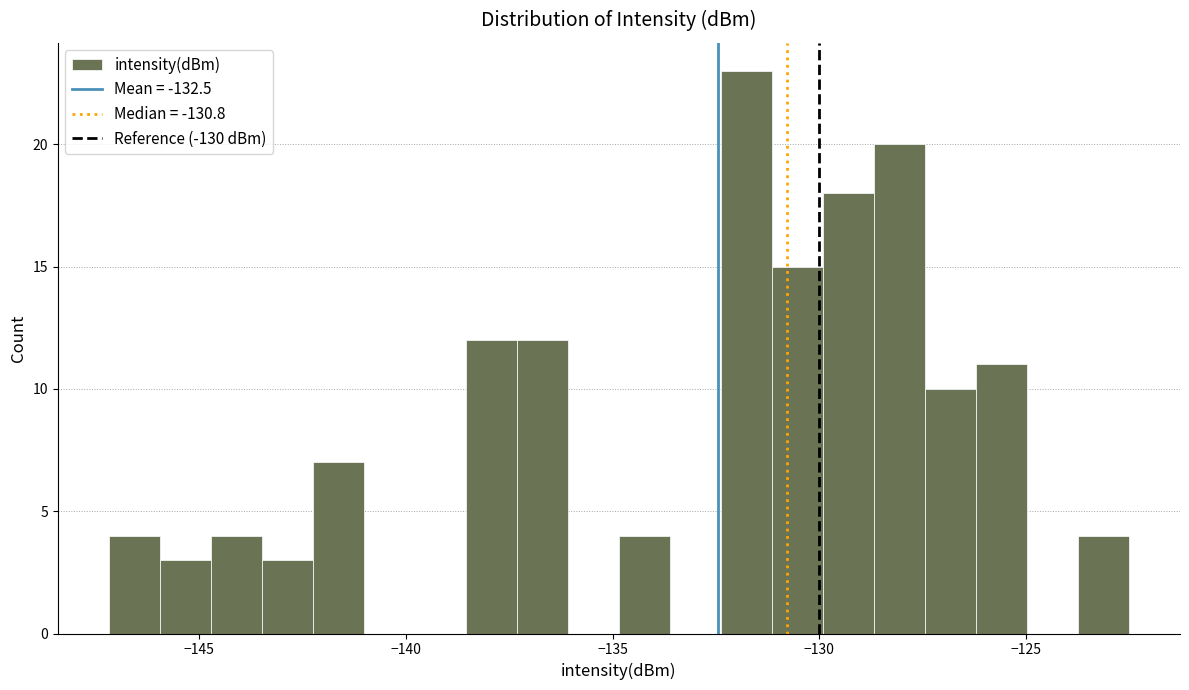

Read against the x-axis, roughly where is the centre of the tallest bar?

-132.0